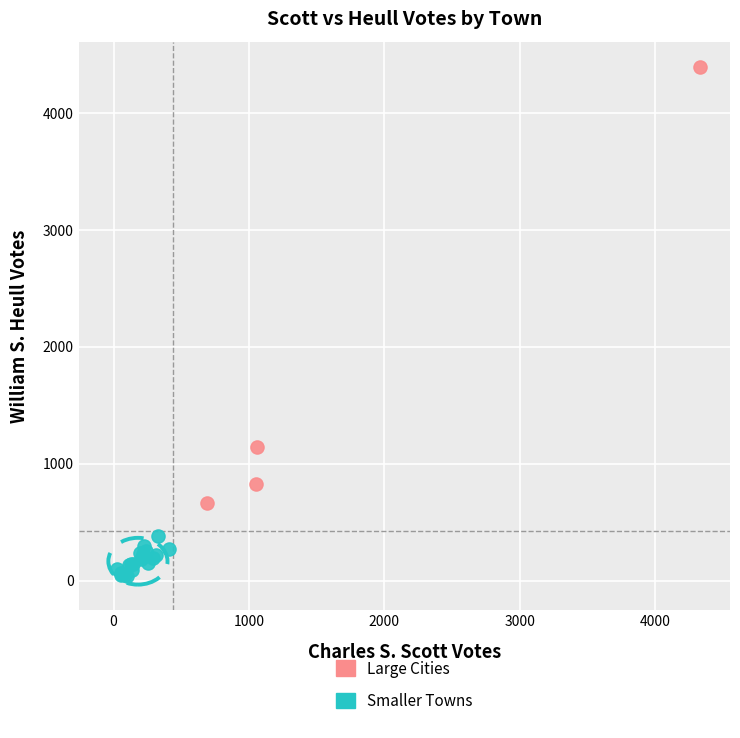

Which series has the widest spread of Y values?

Large Cities